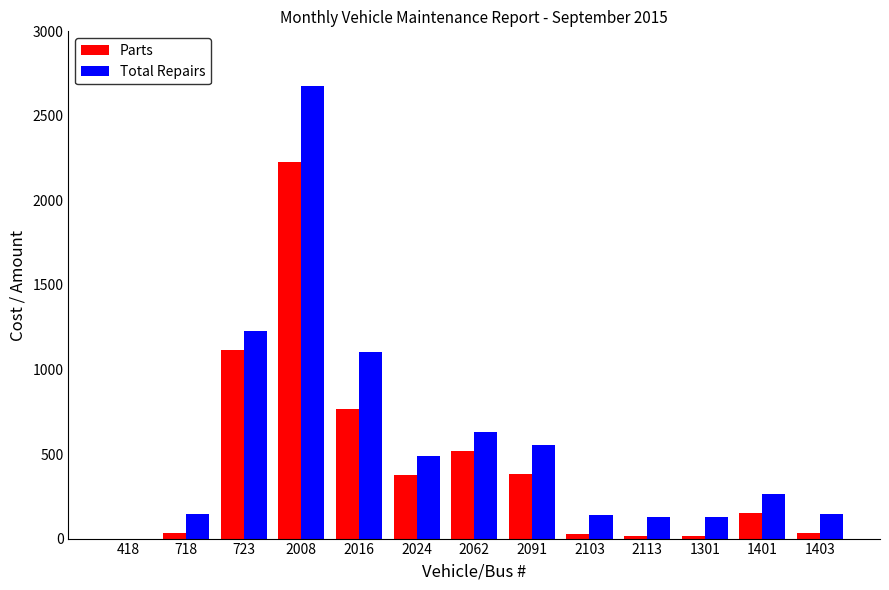

Where is Parts nearest to the value 1114?

723